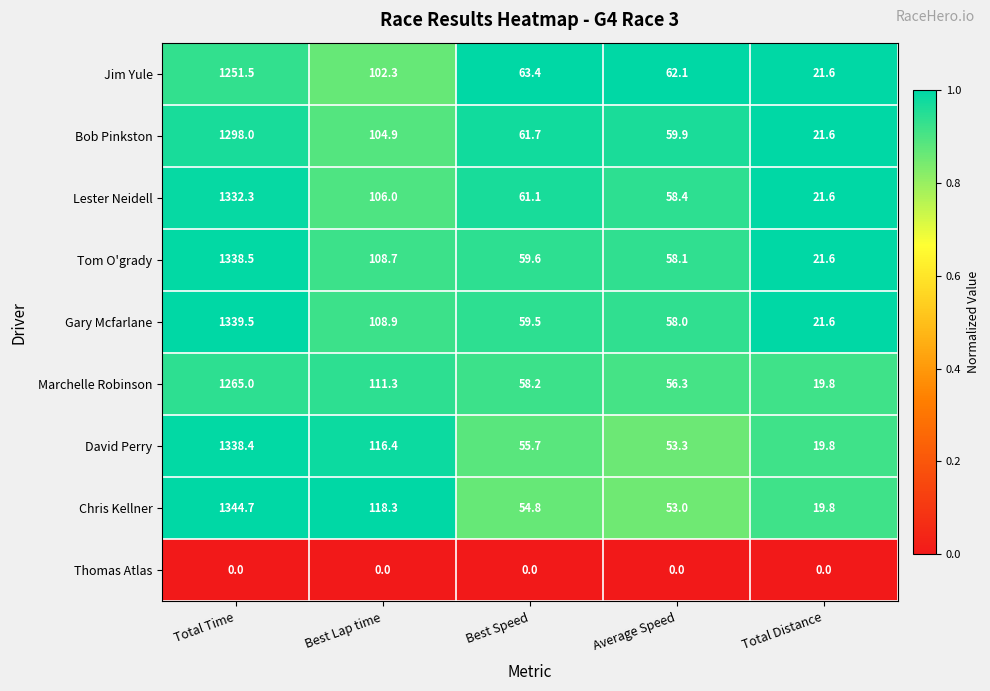

Where does the Marchelle Robinson series first go above 58?

Total Time